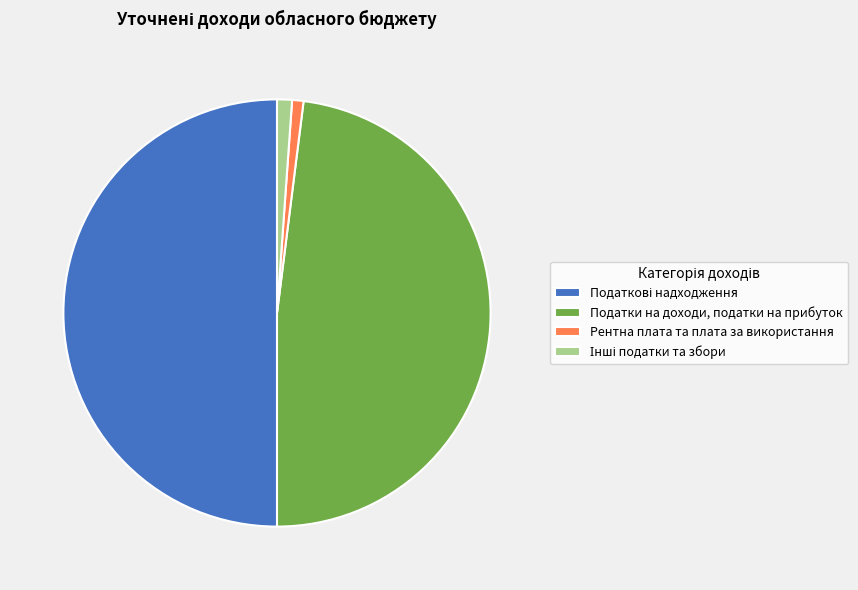

Is it true that Податки на доходи, податки на прибуток is 60% of the pie?

False